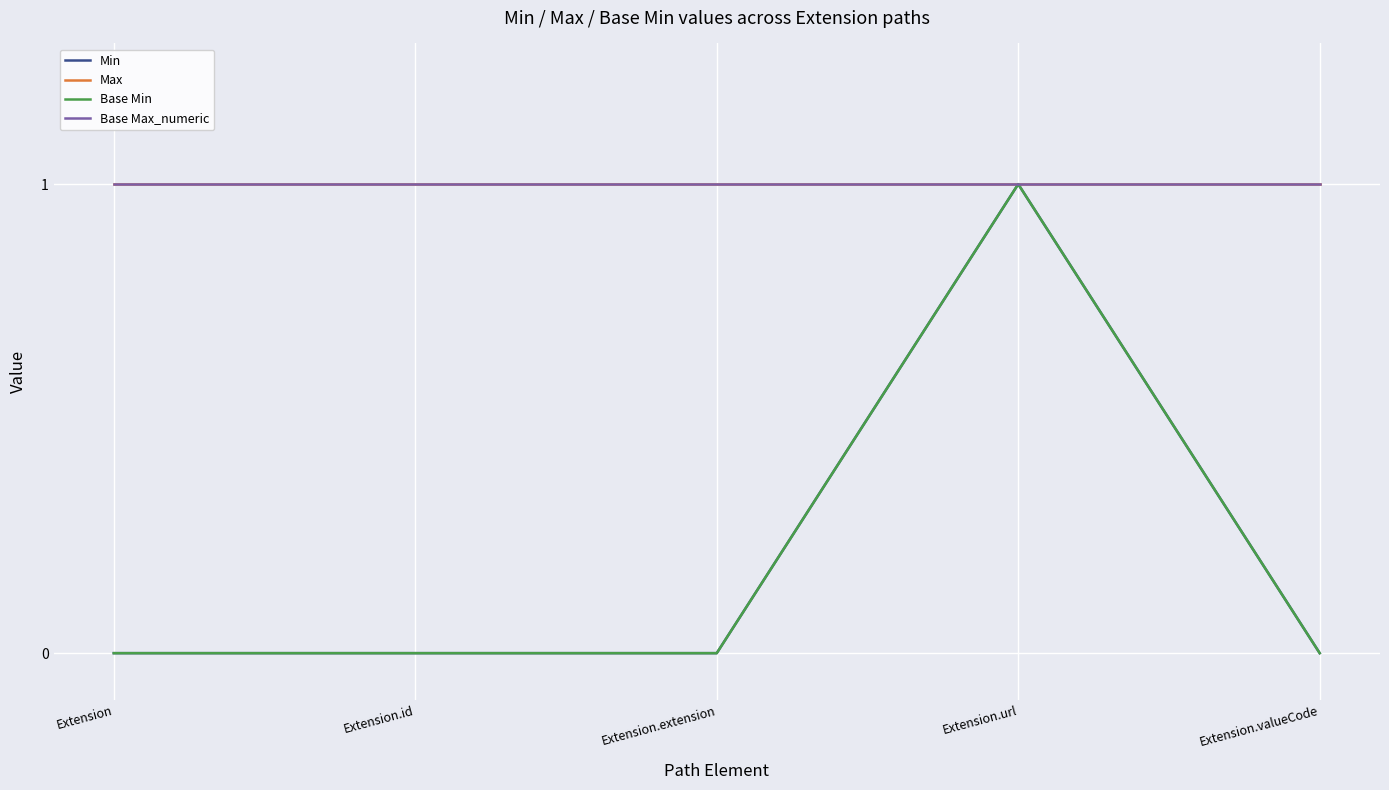

Does the chart have visible grid lines?

Yes